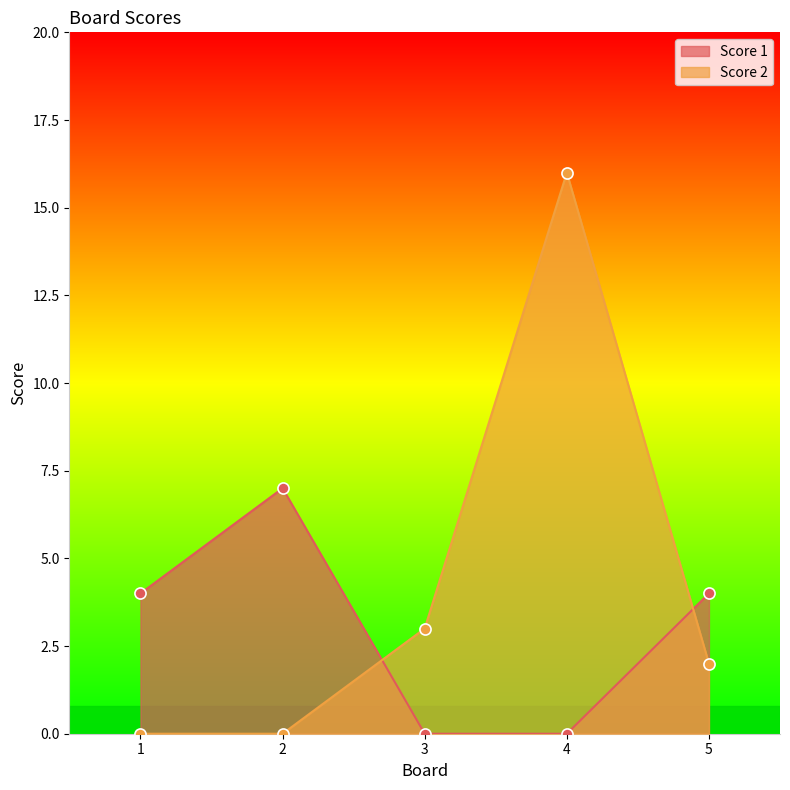

After their last crossing, which series has the higher values: Score 2 or Score 1?

Score 1